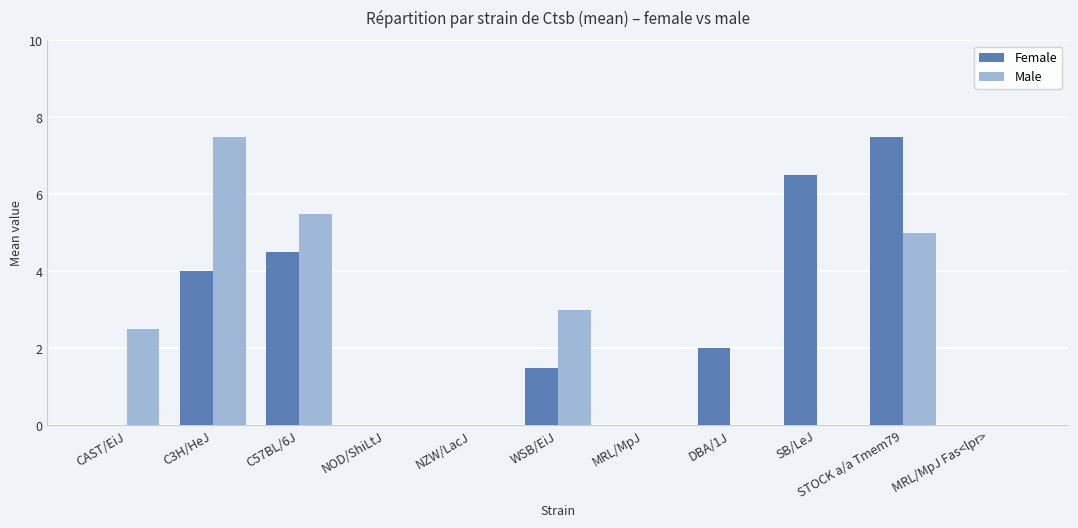

What is the sum of all Male values?

23.5